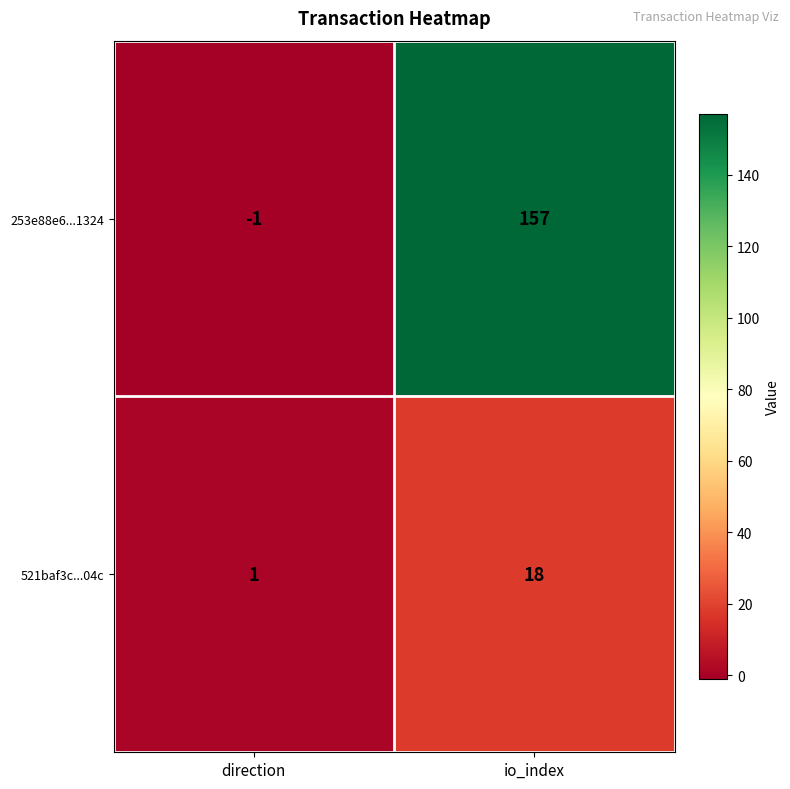

Count the number of categories in the chart.

2